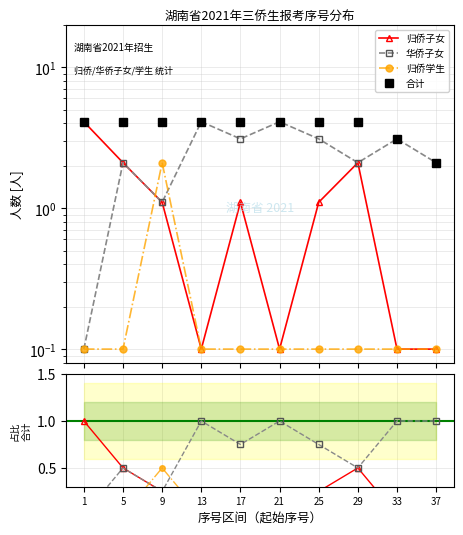

In 归侨学生, how many points are higher than both neighbors (excluding endpoints)?

1